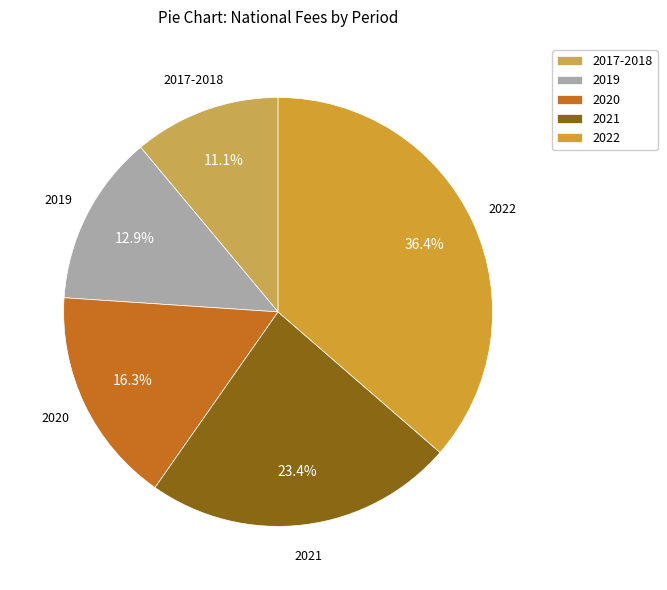

What is the ratio of the value at 2020 to the value at 2021?

0.7